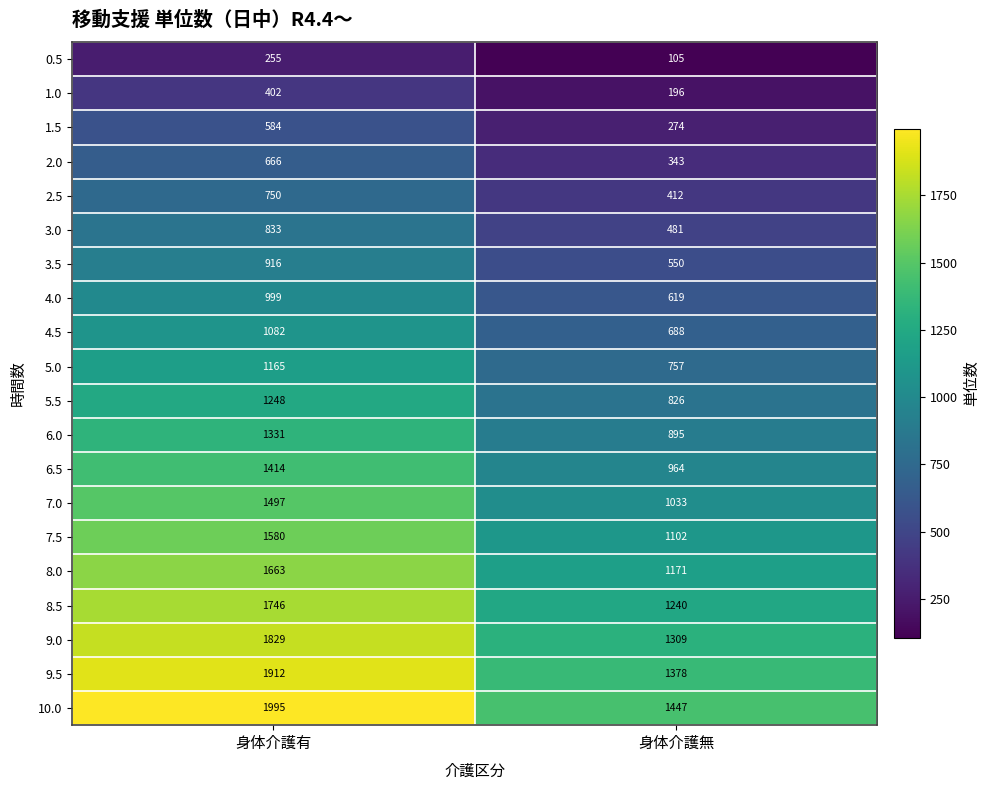

What is the minimum value shown in the chart?

105